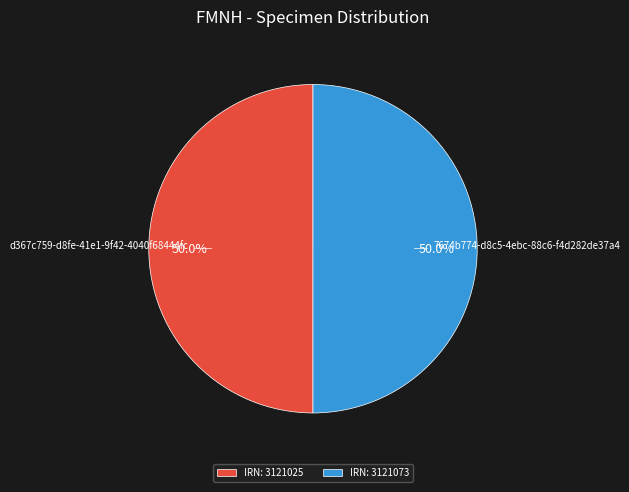

Combined, what portion of the pie is IRN: 3121073 and IRN: 3121025?

100.0%